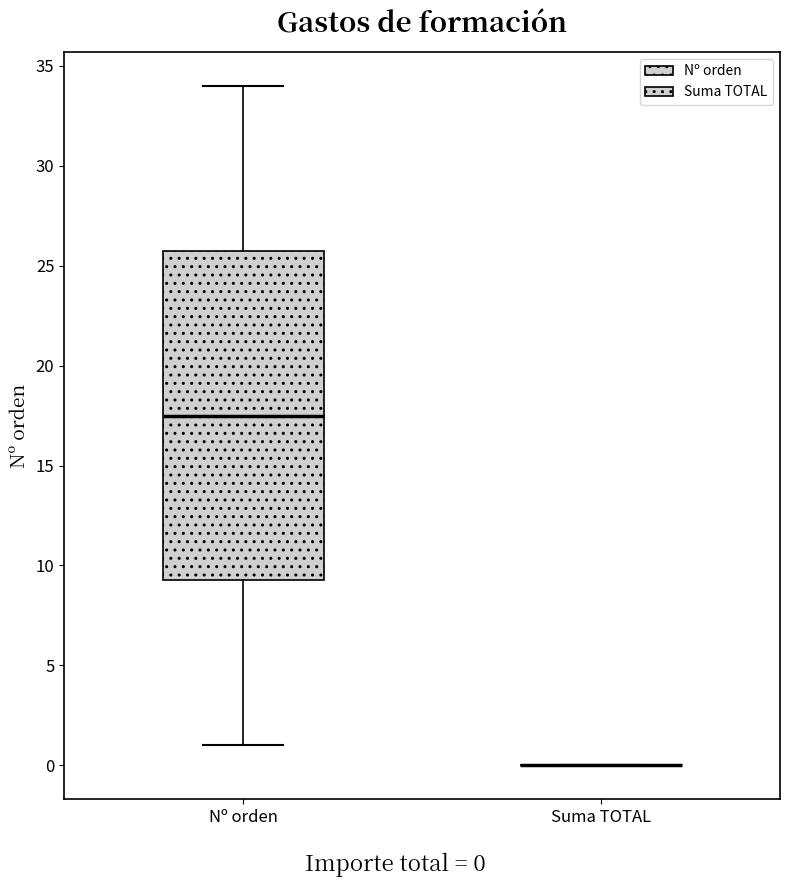

Which box is the tallest, from its lower edge to its upper edge?

Nº orden